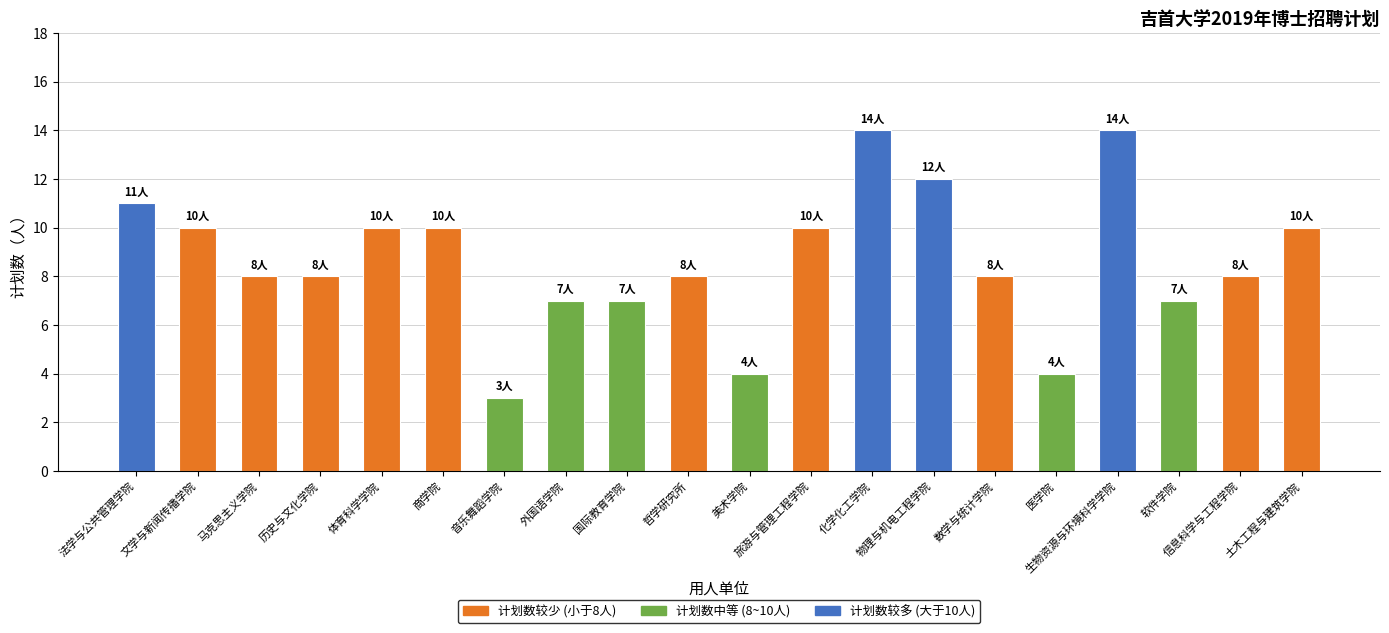

Reading left to right, what are all the values shown in this chart?

法学与公共管理学院=11	文学与新闻传播学院=10	马克思主义学院=8	历史与文化学院=8	体育科学学院=10	商学院=10	音乐舞蹈学院=3	外国语学院=7	国际教育学院=7	哲学研究所=8	美术学院=4	旅游与管理工程学院=10	化学化工学院=14	物理与机电工程学院=12	数学与统计学院=8	医学院=4	生物资源与环境科学学院=14	软件学院=7	信息科学与工程学院=8	土木工程与建筑学院=10